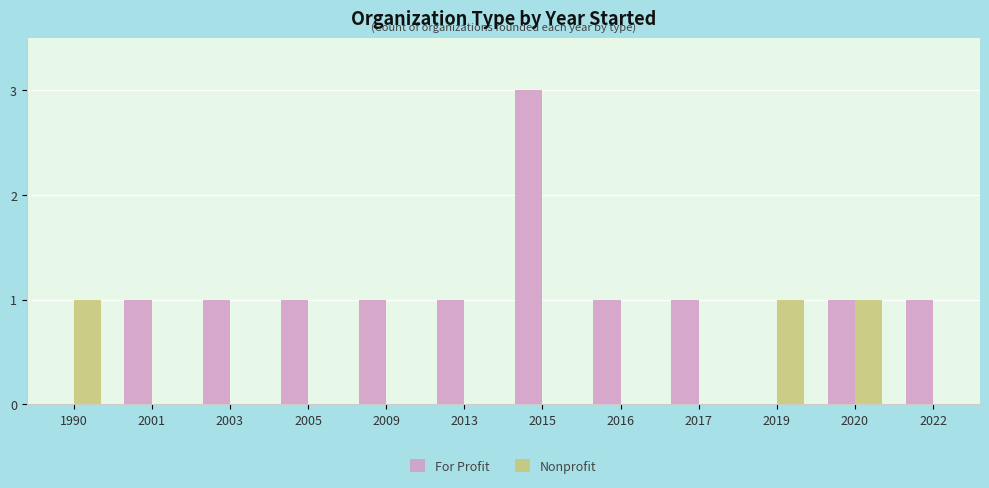

Are the bars horizontal?

No